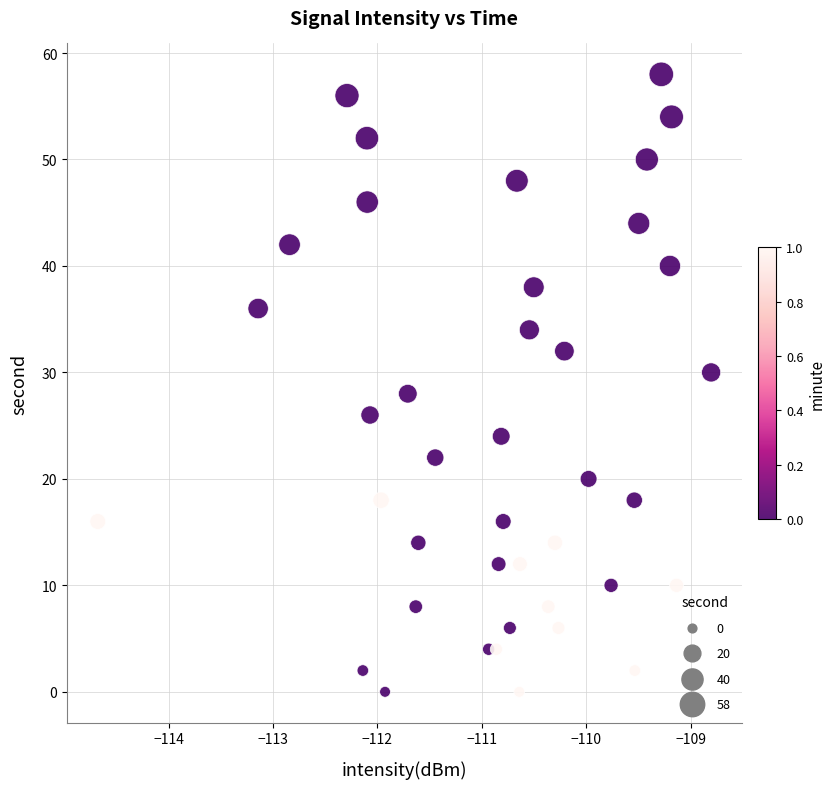

What is the range of Y values (max minus min)?

58